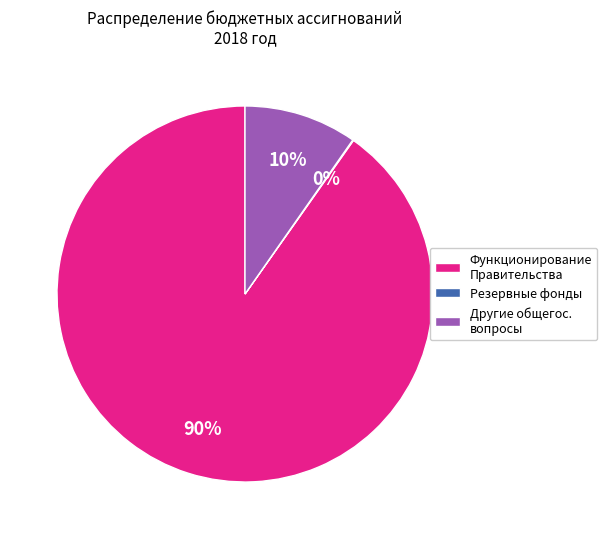

What percentage is the Другие общегос. вопросы slice, to the nearest percent?

10%